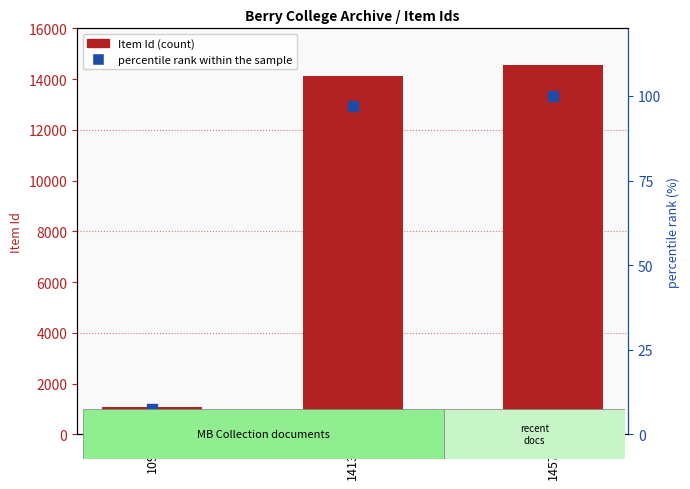

At how many categories does at least one series exceed 14564?

1